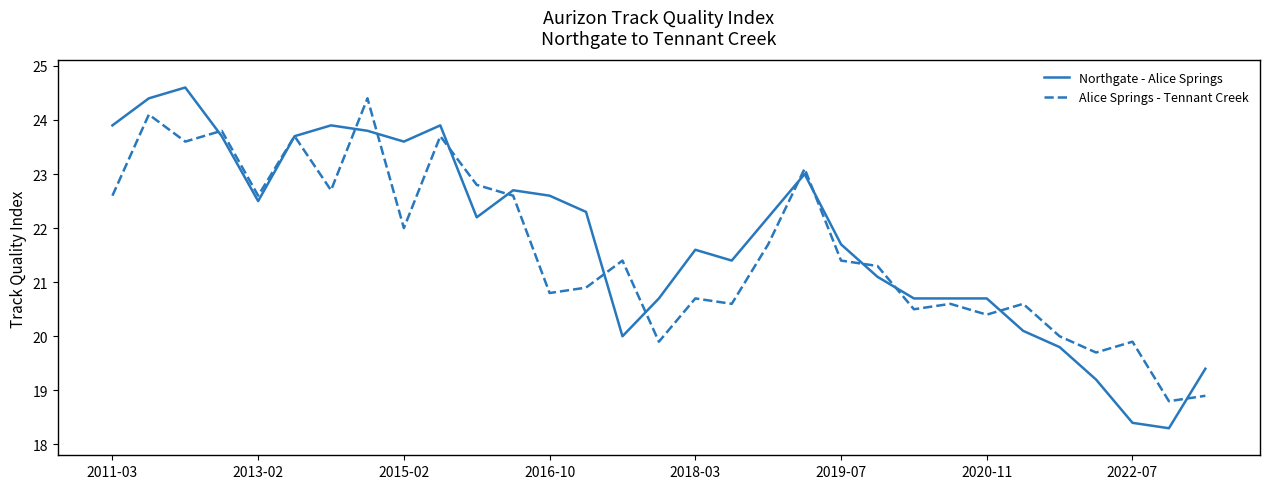

What is the lowest value of the Alice Springs - Tennant Creek series?

18.8